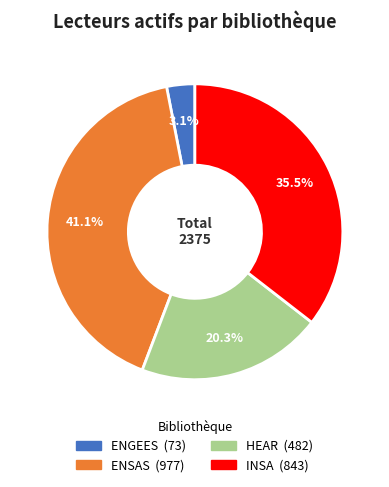

Does ENGEES represent more than half of the total?

No